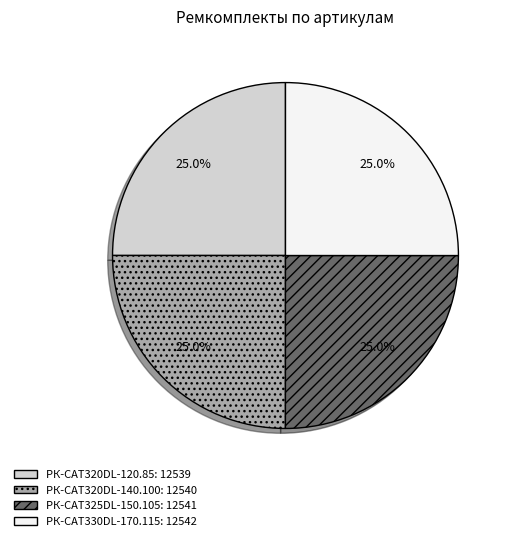

Is РК-CAT320DL-120.85 the majority of the pie?

No